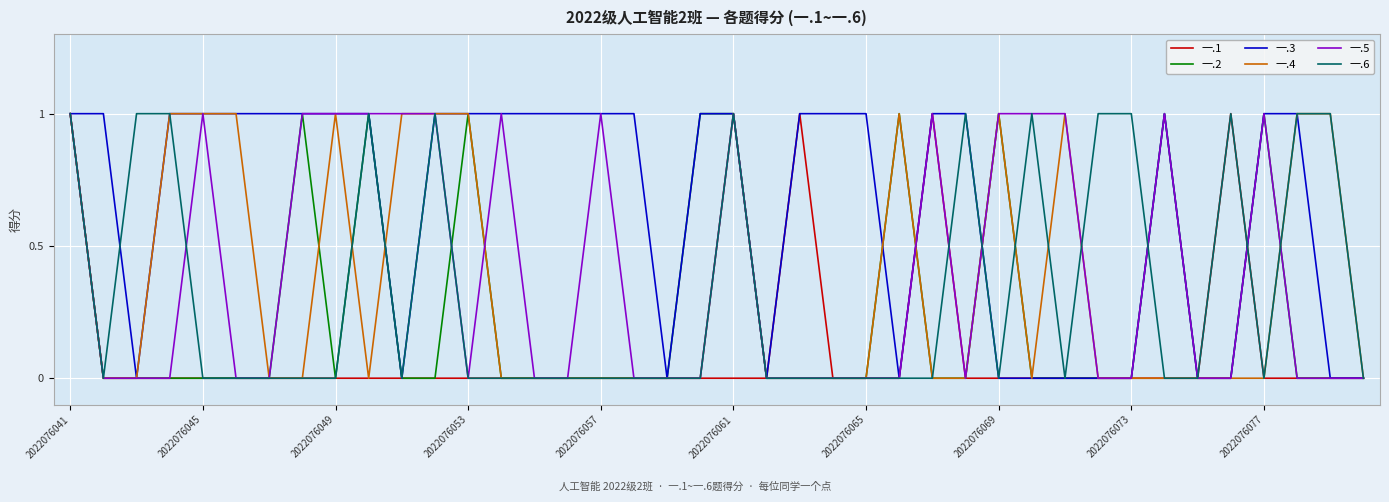

Which series has the largest total across all categories?

一.3